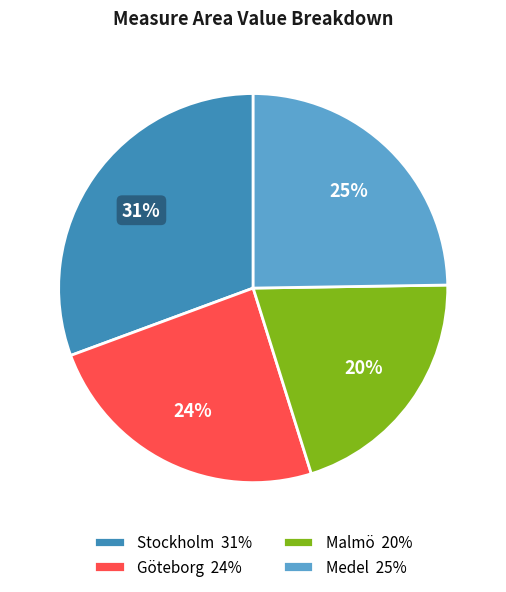

Is the sum of Malmö and Medel greater than half?

No